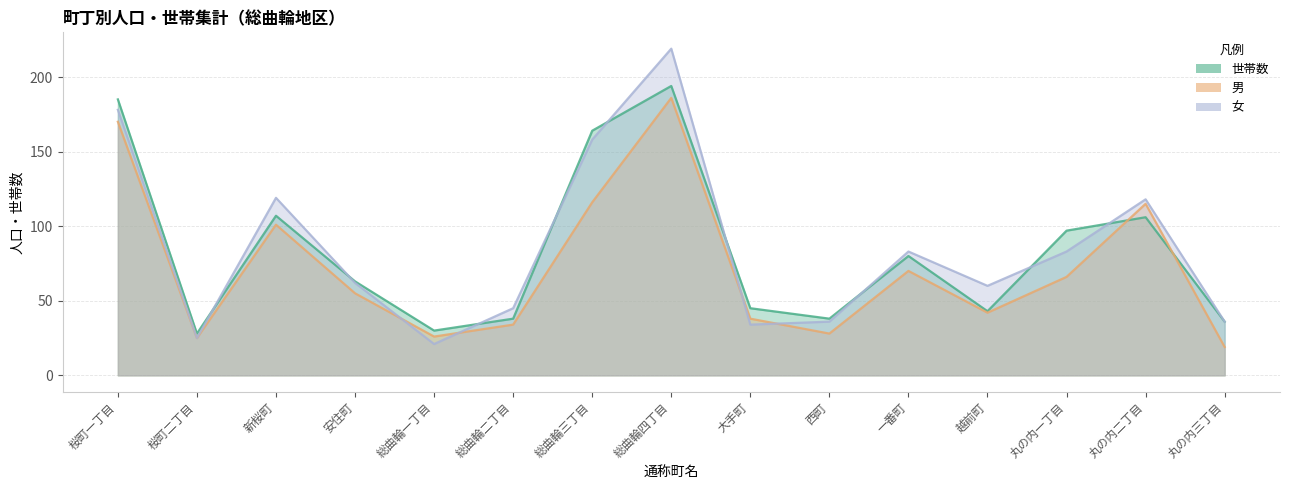

What is the label of the 7th point from the left?

総曲輪三丁目